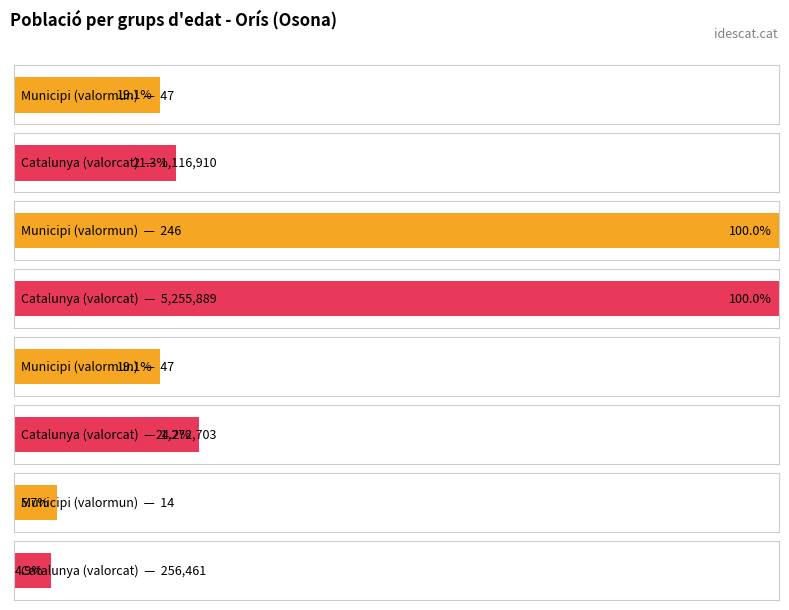

What is the total value across all series at De 85 anys i més?

256475